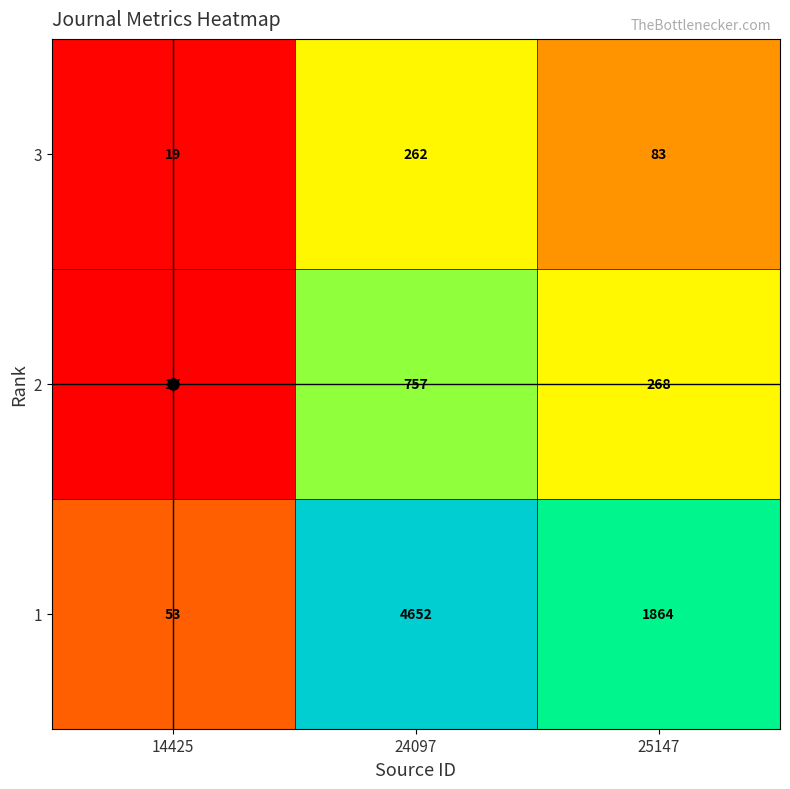

What is the minimum value for 2?

17